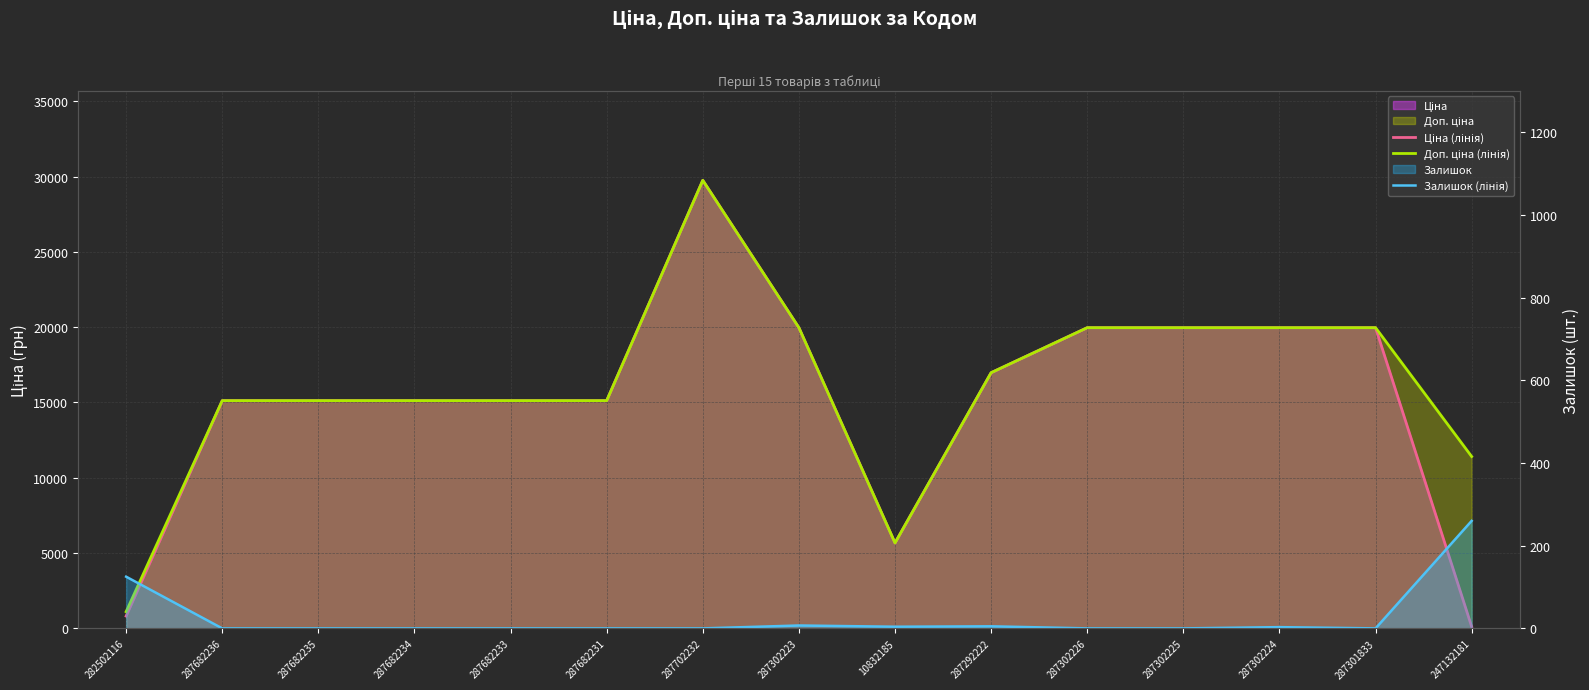

What is the label of the 10th point from the right?

287682231